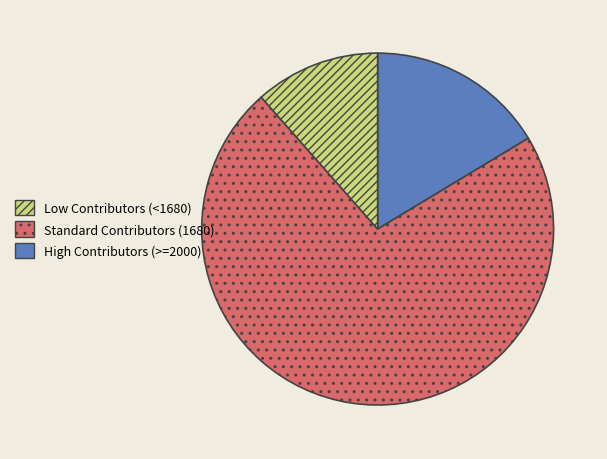

Is there a majority slice in this chart?

Yes